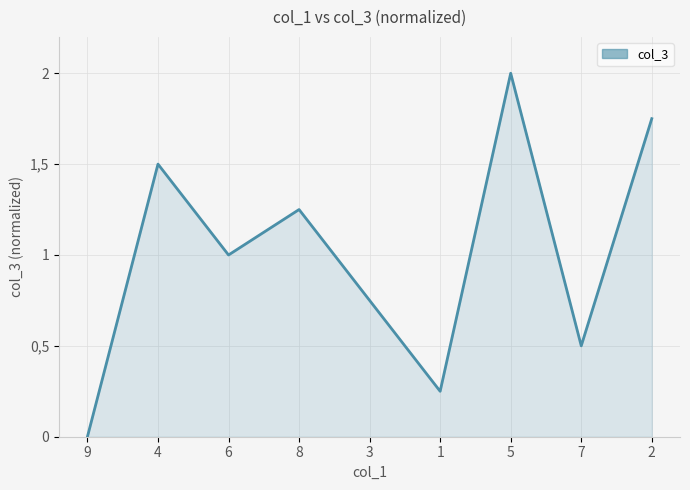

What is the approximate value at 1?

0.2